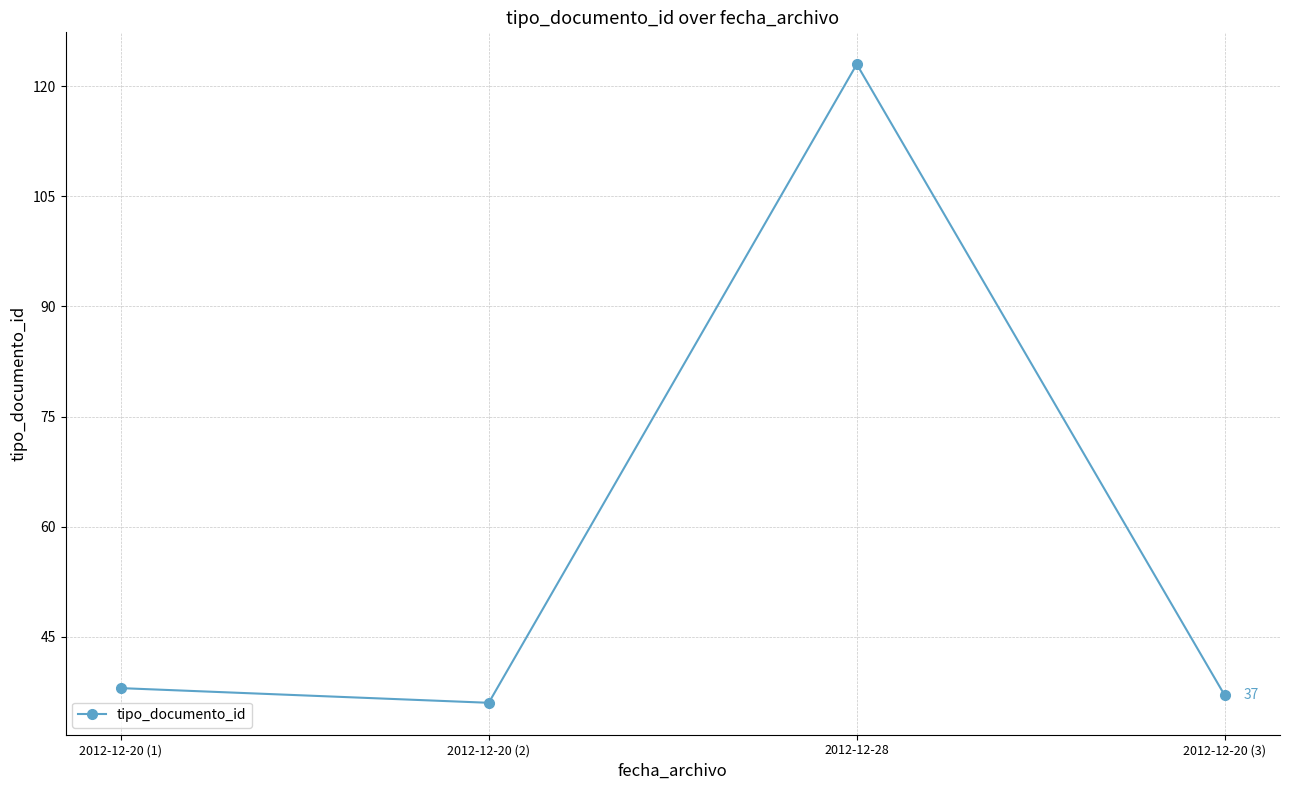

List the labels in order of value, largest first.

2012-12-28, 2012-12-20 (1), 2012-12-20 (3), 2012-12-20 (2)